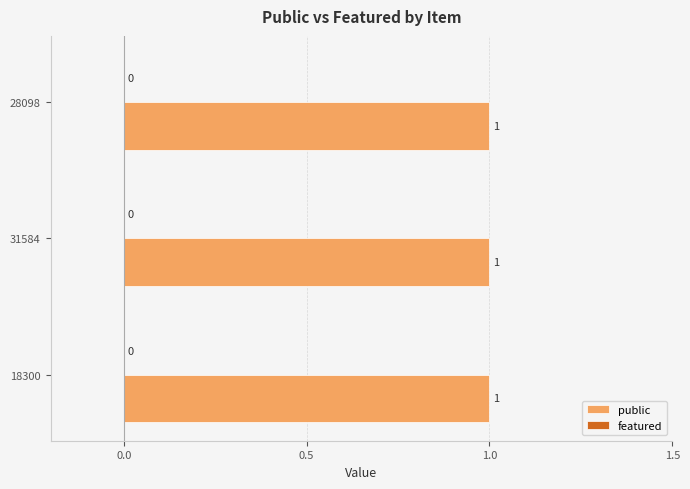

Rank the categories by public value from highest to lowest.

18300, 31584, 28098